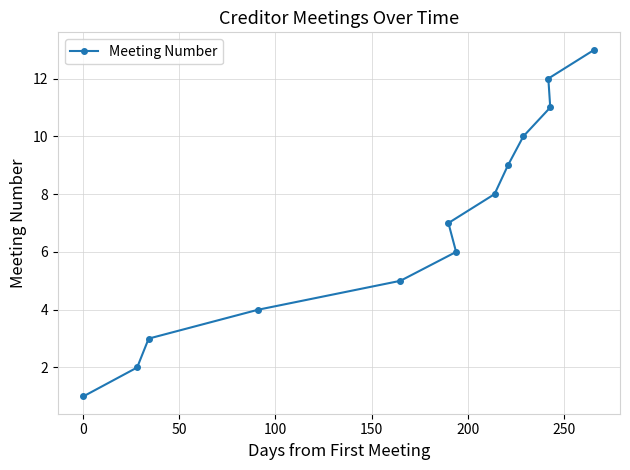

What is the sum of all values?

91